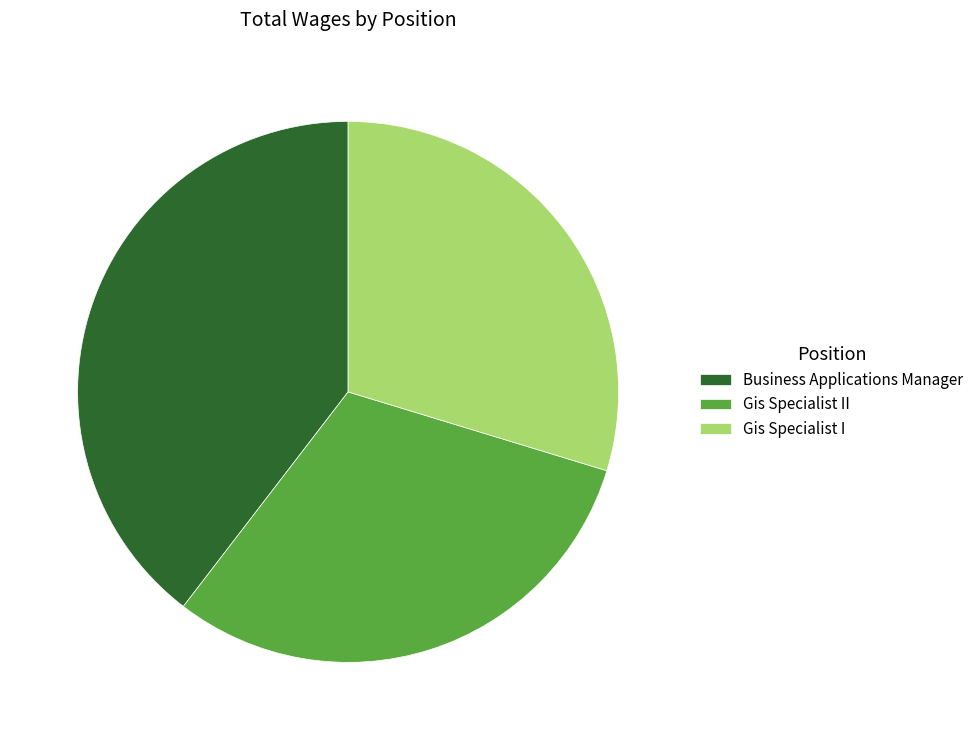

Approximately how many times larger is the value at Gis Specialist II compared to Business Applications Manager?

0.8